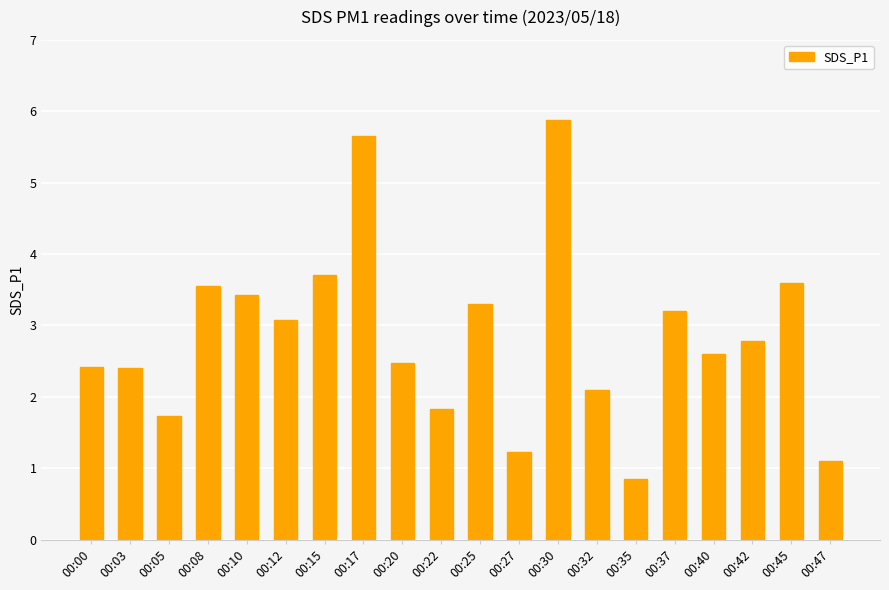

What is the approximate value at 00:27?

1.2